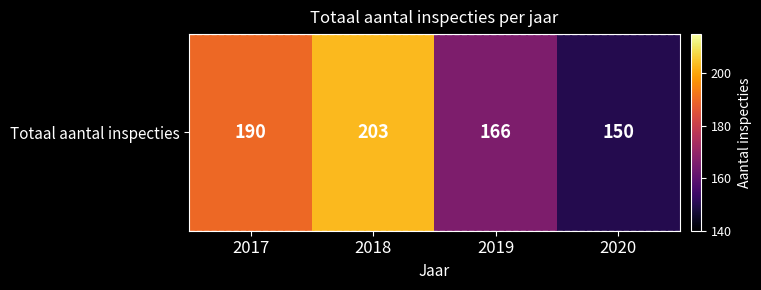

What is the ratio of the value at 2017 to the value at 2018?

0.9